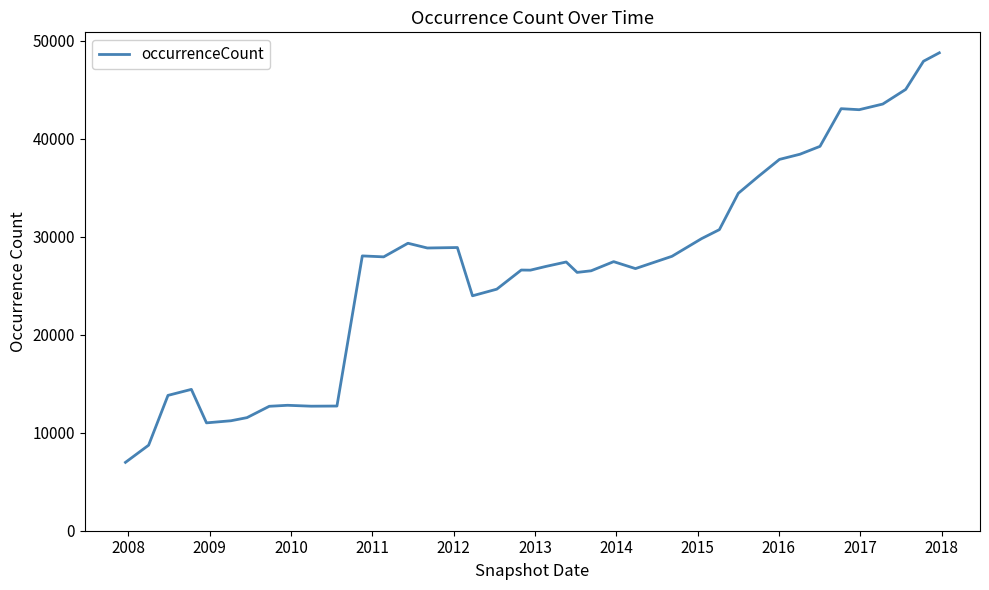

What is the greatest value displayed?

48773